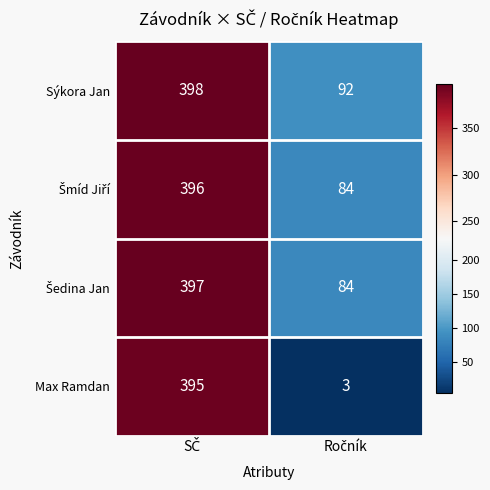

What is the minimum value shown in the chart?

3